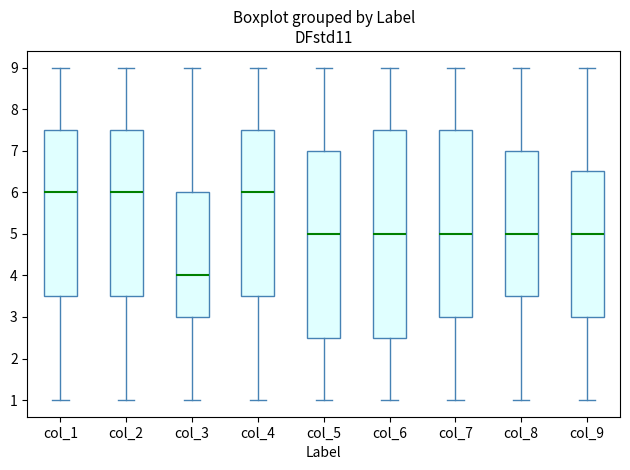

Where is the lower edge of the box for col_6 on the y-axis? The values are not printed on the chart, so give them approximately, as read against the axis.

2.5